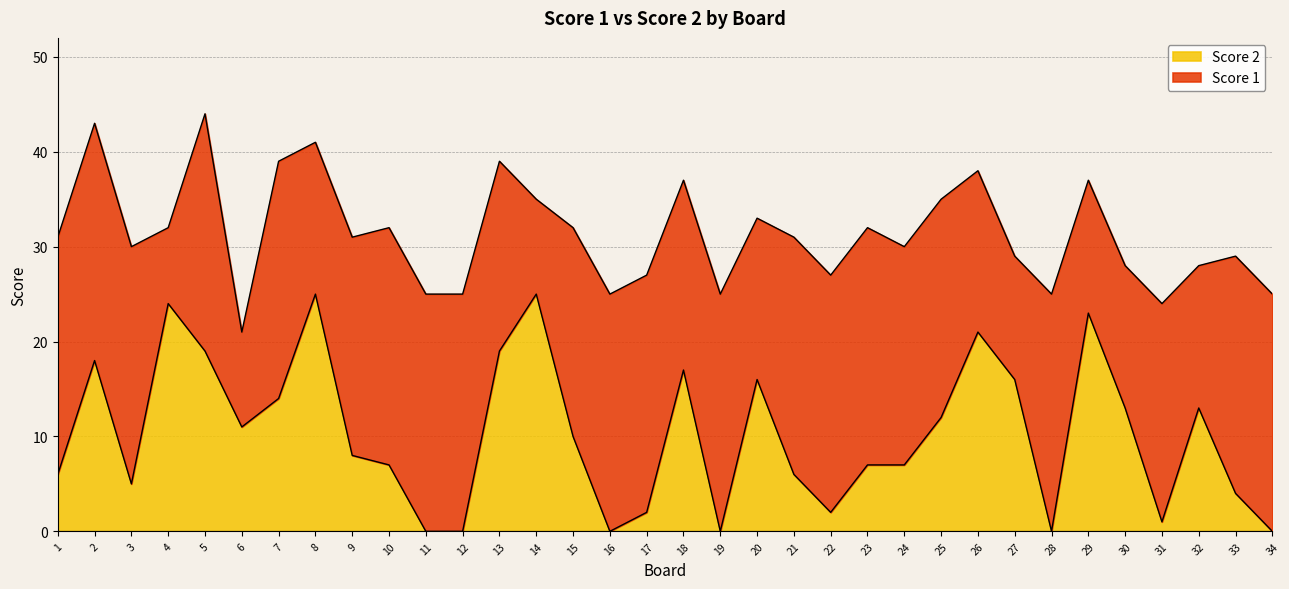

Reading left to right, list all the values displayed in this chart.

1=6	2=18	3=5	4=24	5=19	6=11	7=14	8=25	9=8	10=7	11=0	12=0	13=19	14=25	15=10	16=0	17=2	18=17	19=0	20=16	21=6	22=2	23=7	24=7	25=12	26=21	27=16	28=0	29=23	30=13	31=1	32=13	33=4	34=0